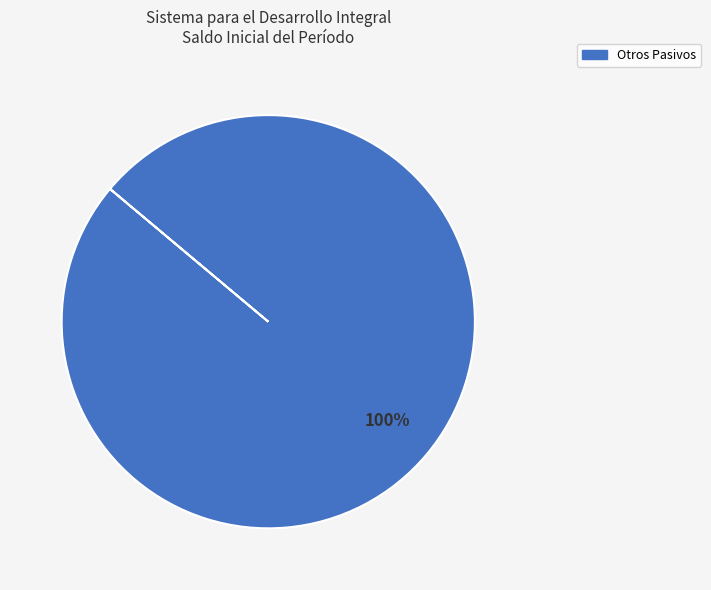

Is there any slice that represents more than half of the pie?

Yes